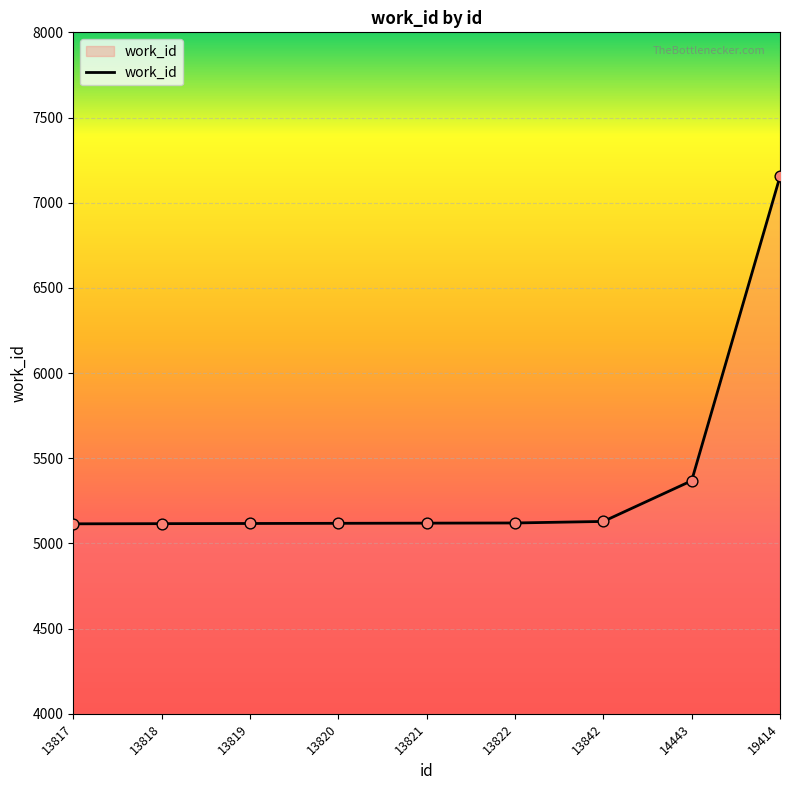

Approximately how many times larger is the value at 13818 compared to 13820?

1.0